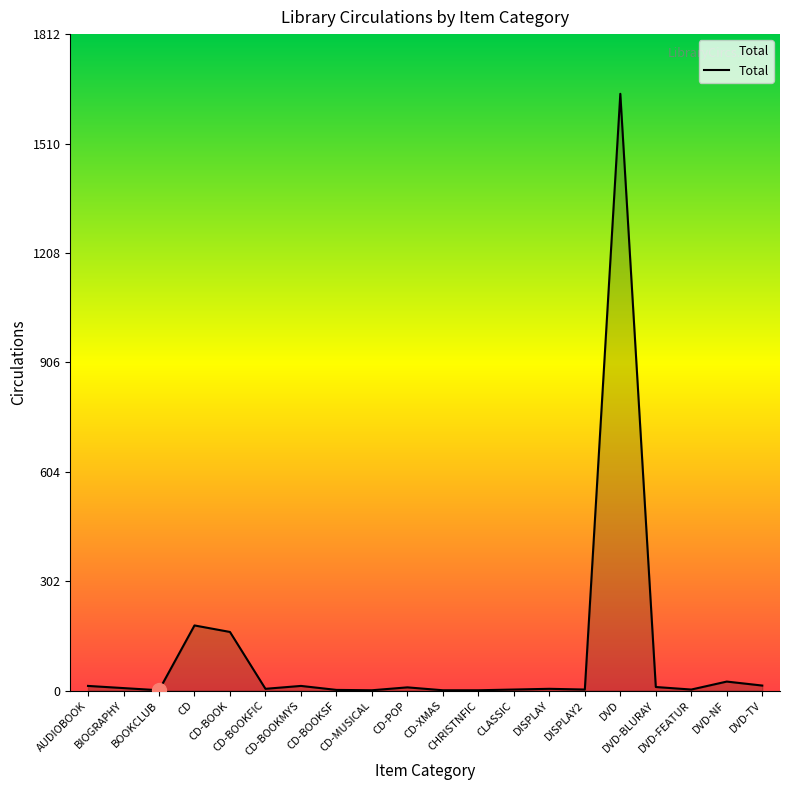

What is the change in value from BIOGRAPHY to CD?

+173